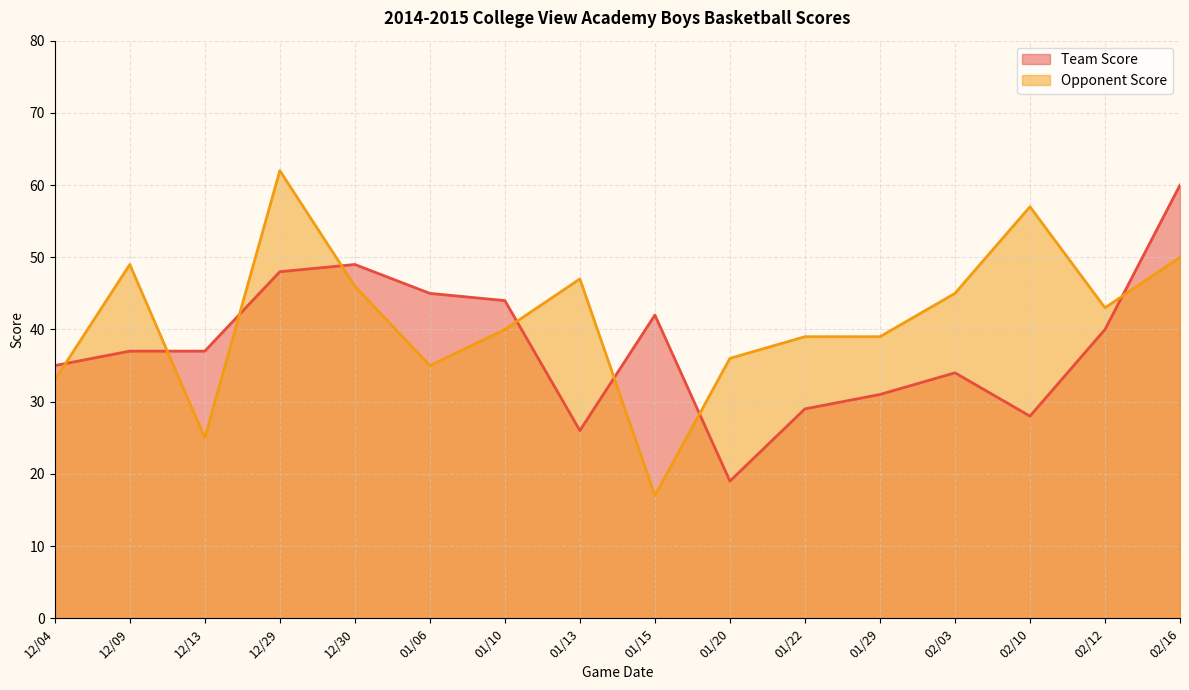

Reading left to right, extract all data points from this chart.

Team Score: 12/04=35	12/09=37	12/13=37	12/29=48	12/30=49	01/06=45	01/10=44	01/13=26	01/15=42	01/20=19	01/22=29	01/29=31	02/03=34	02/10=28	02/12=40	02/16=60
Opponent Score: 12/04=33	12/09=49	12/13=25	12/29=62	12/30=46	01/06=35	01/10=40	01/13=47	01/15=17	01/20=36	01/22=39	01/29=39	02/03=45	02/10=57	02/12=43	02/16=50